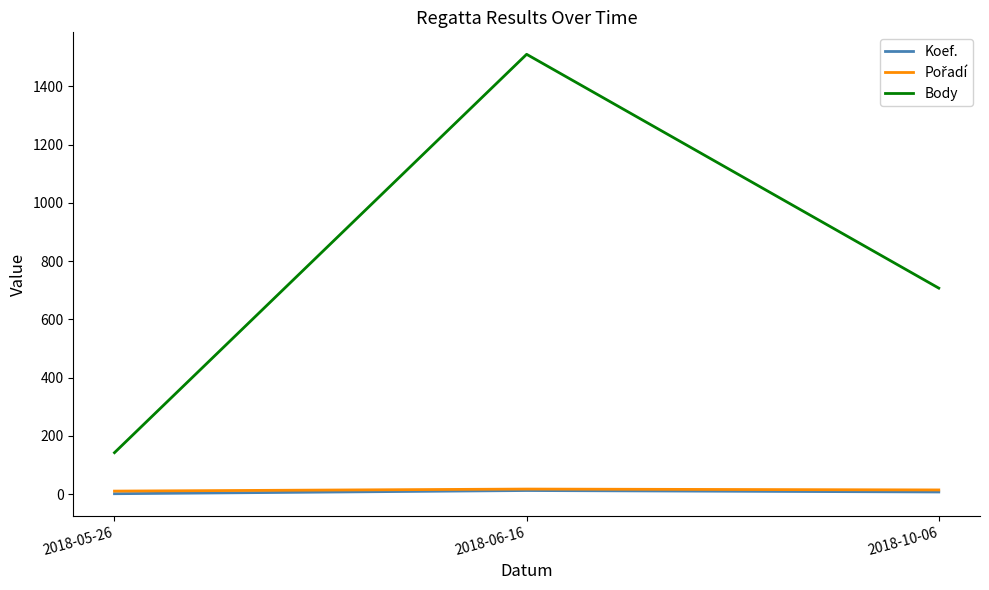

Which series has the largest total across all categories?

Body